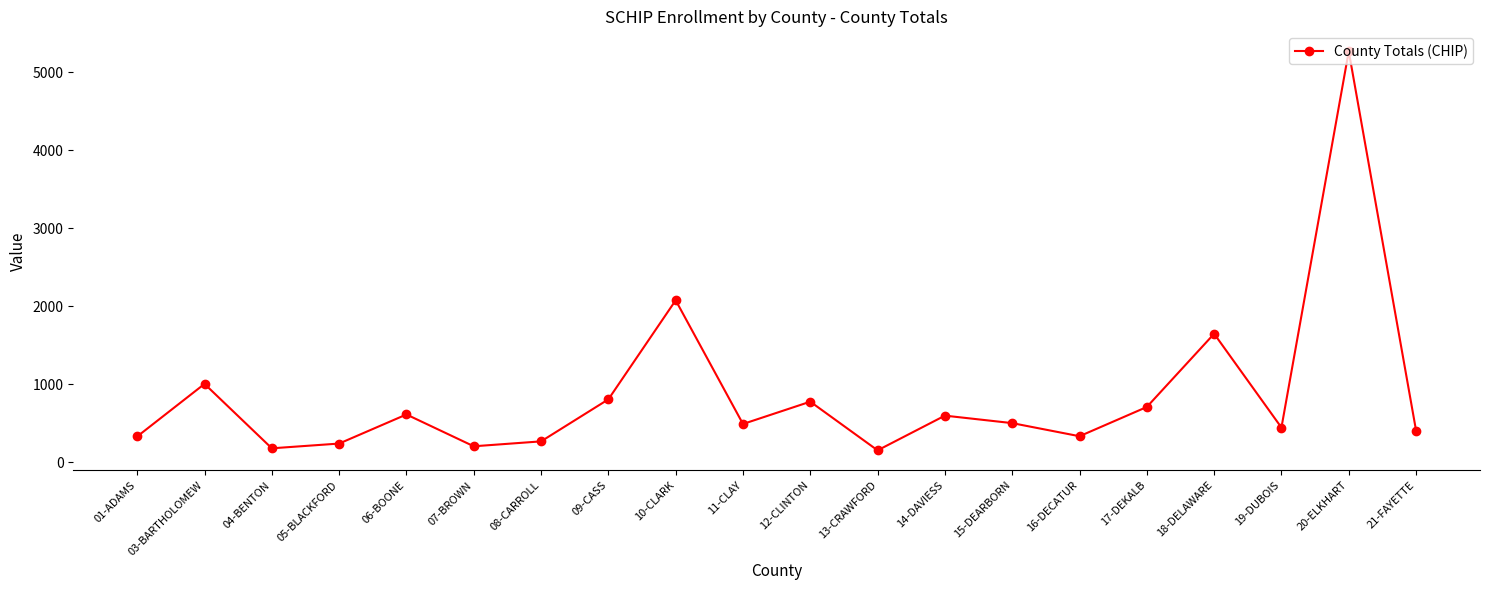

What is the label of the 11th point from the left?

12-CLINTON